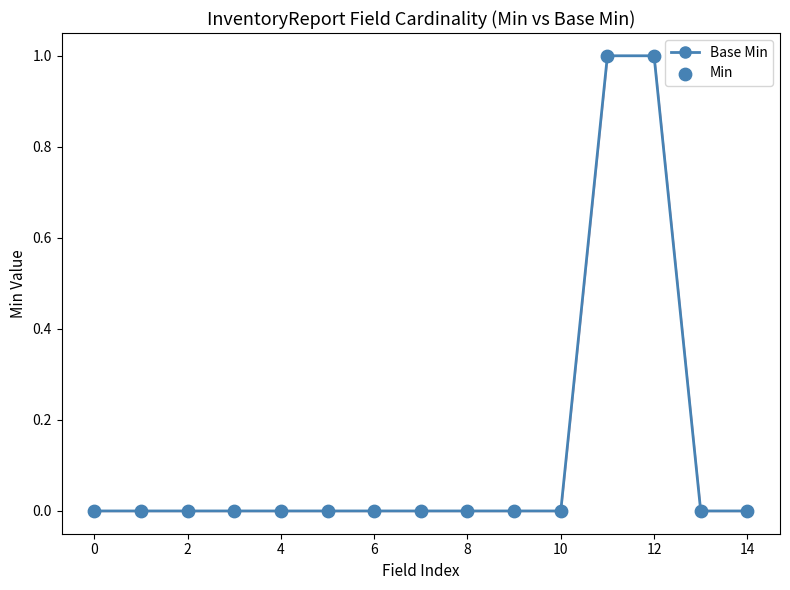

Reading left to right, extract all data points from this chart.

0	0	0	0	0	0	0	0	0	0	0	1	1	0	0